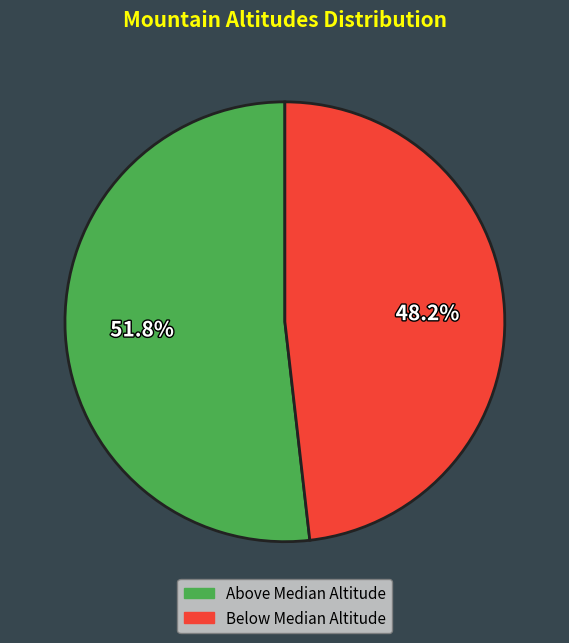

Is there a majority slice in this chart?

Yes